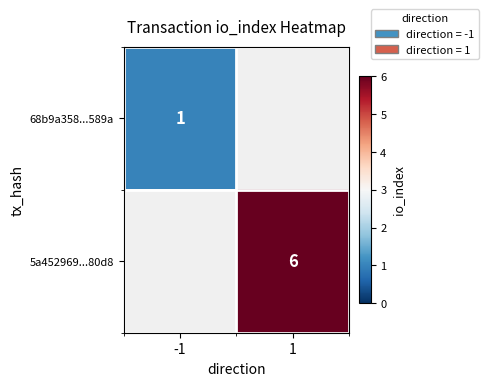

The value of 68b9a358...589a at -1 is 1. True or false?

True